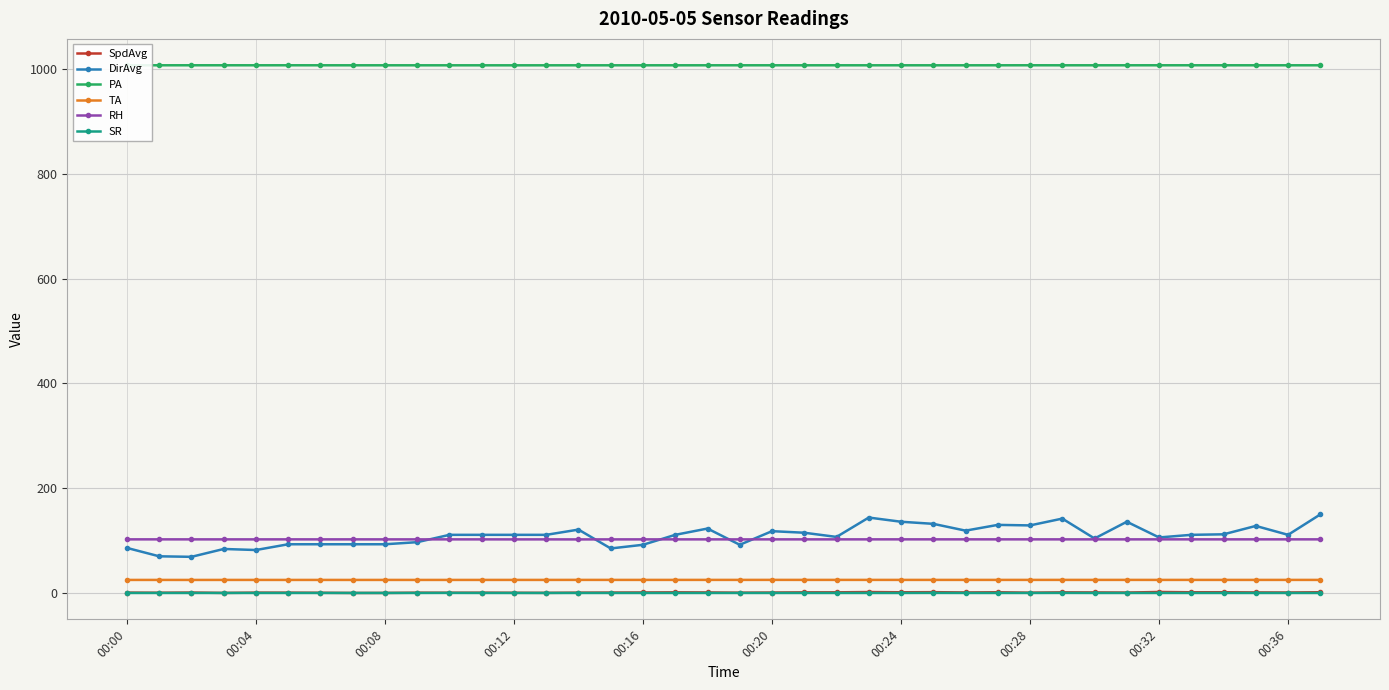

How many lines are shown in the chart?

6